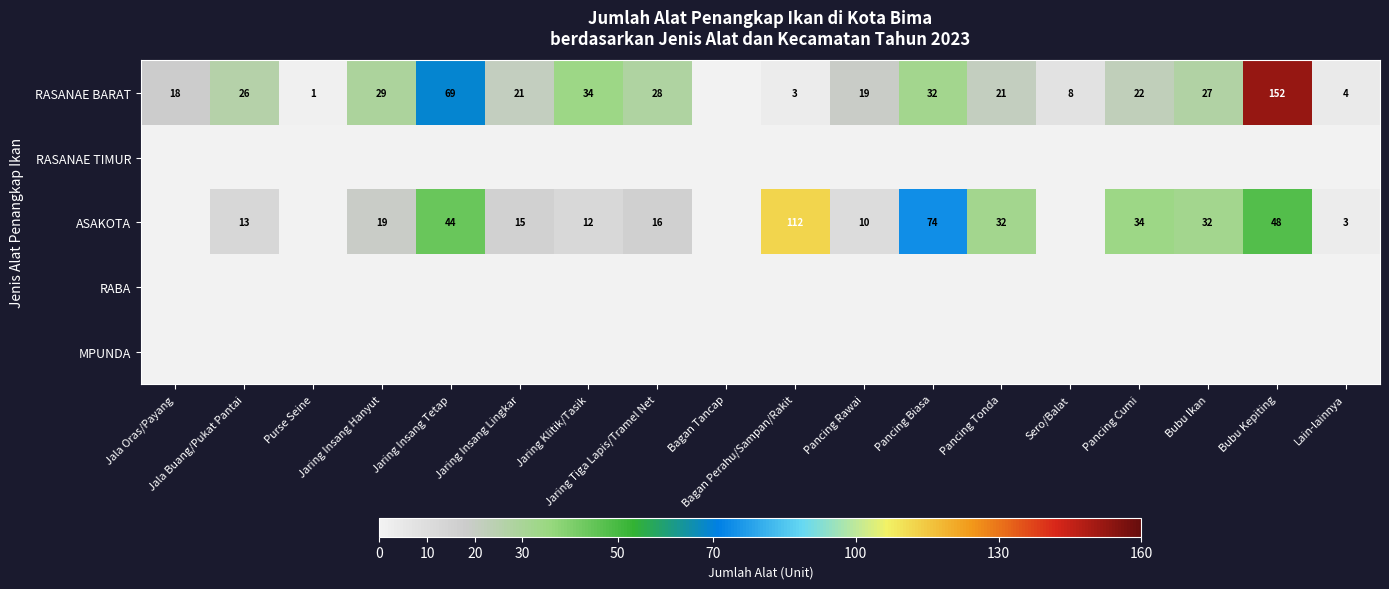

What is the difference between the maximum and second lowest values in the RASANAE BARAT series?

151